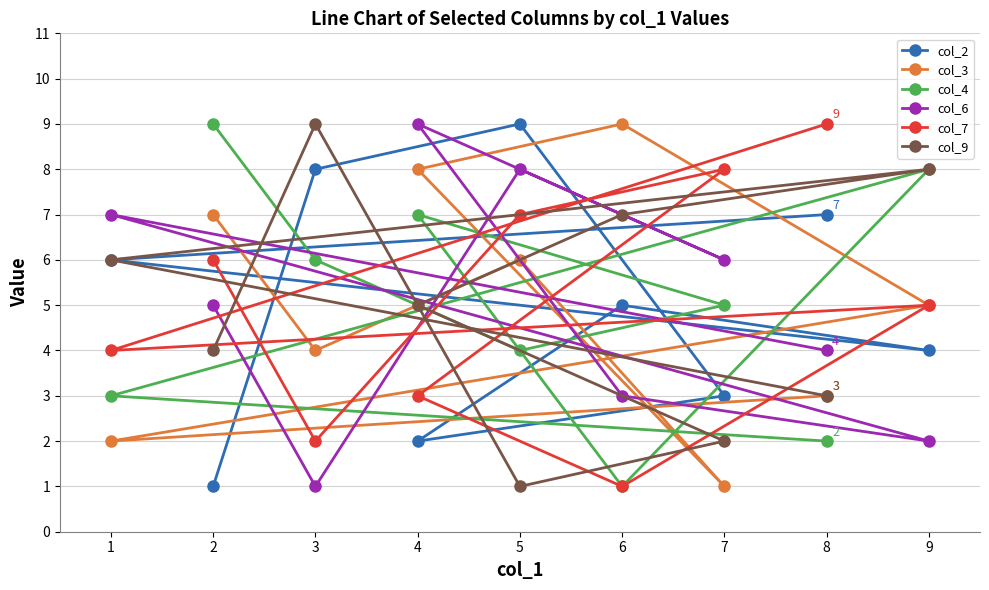

Reading left to right, what are all the values shown in this chart?

col_2: 1=6	2=1	3=8	4=2	5=9	6=5	7=3	8=7	9=4
col_3: 1=2	2=7	3=4	4=8	5=6	6=9	7=1	8=3	9=5
col_4: 1=3	2=9	3=6	4=7	5=4	6=1	7=5	8=2	9=8
col_6: 1=7	2=5	3=1	4=9	5=8	6=3	7=6	8=4	9=2
col_7: 1=4	2=6	3=2	4=3	5=7	6=1	7=8	8=9	9=5
col_9: 1=6	2=4	3=9	4=5	5=1	6=7	7=2	8=3	9=8